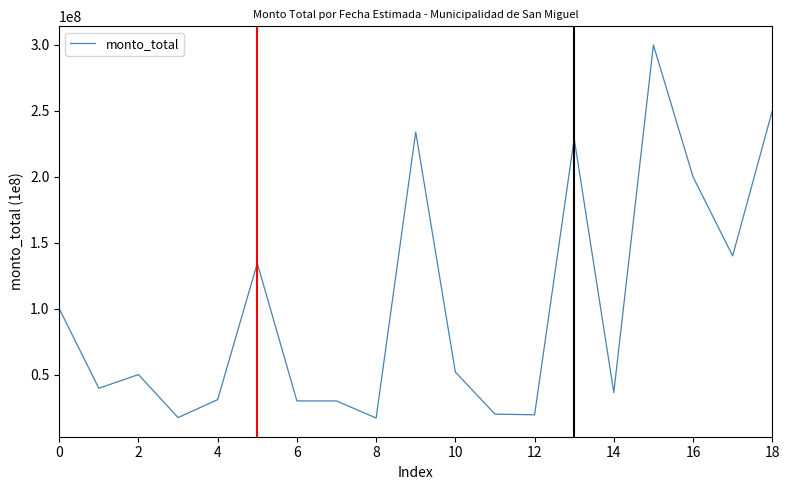

What is the maximum value shown in the chart?

300000000